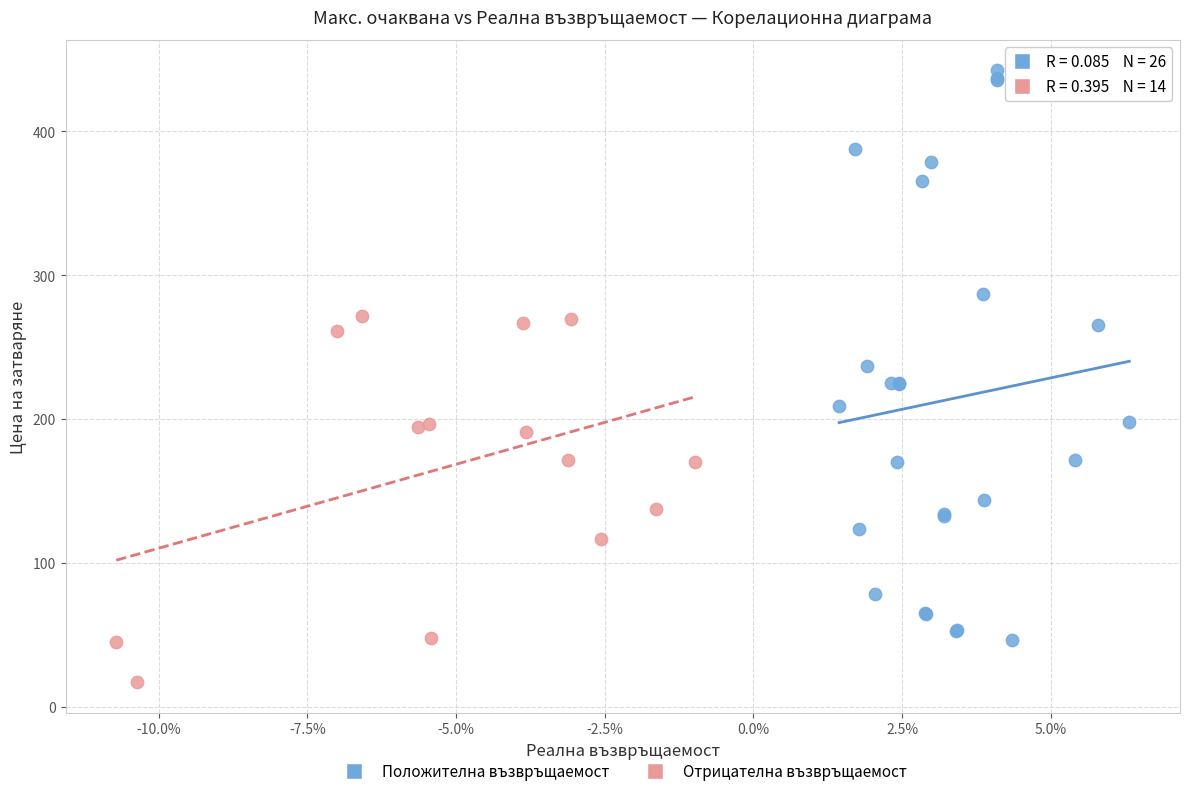

Which series has the largest Y range (max minus min)?

Положителна възвръщаемост